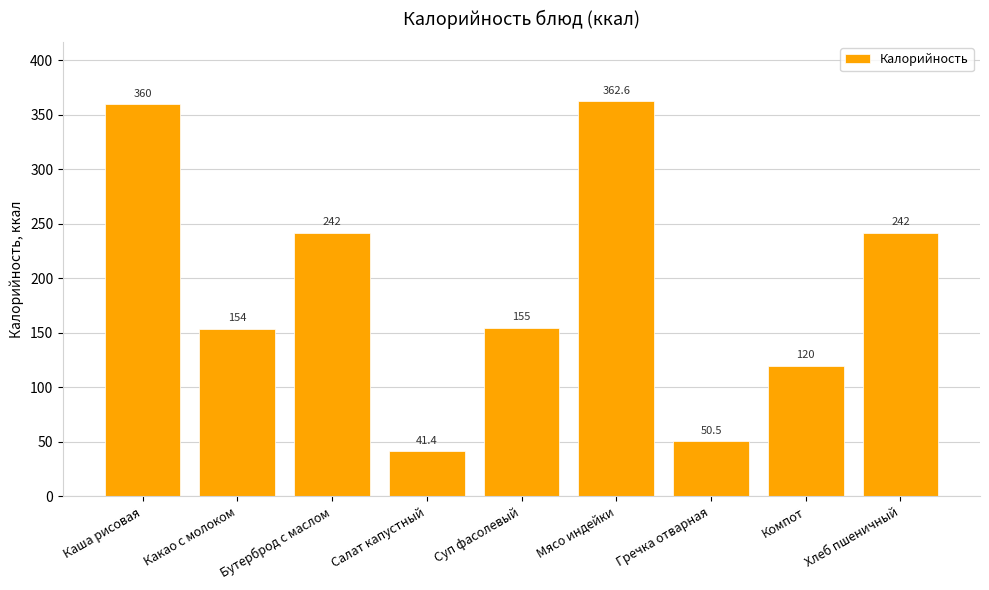

Are the bars horizontal?

No